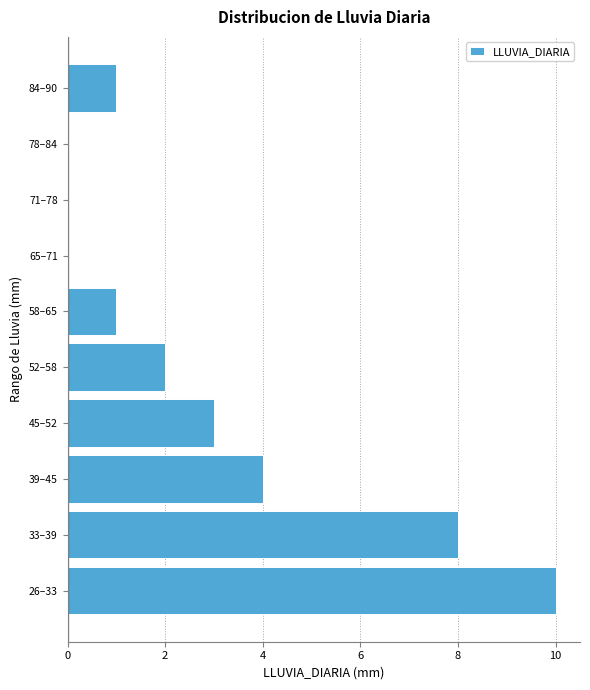

Reading bottom to top, what are all the values shown in this chart?

26–33=10	33–39=8	39–45=4	45–52=3	52–58=2	58–65=1	65–71=0	71–78=0	78–84=0	84–90=1